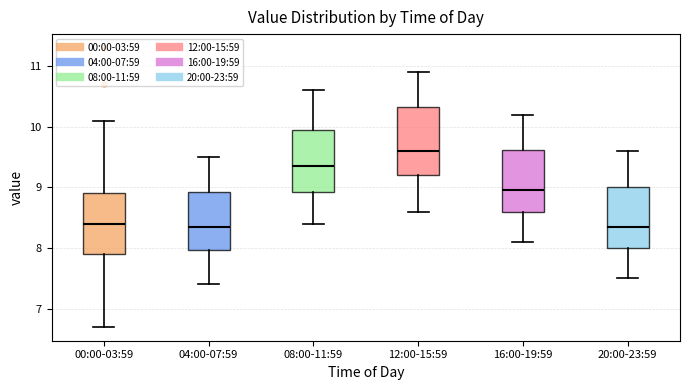

Reading left to right, read every box against the y-axis: the position of its median line, the range the box covers, and the ends of its whiskers. The values are not printed on the chart, so give them approximately, as read against the axis.

00:00-03:59: median 8.4, box 7.9 to 8.9, whiskers 6.7 to 10.1
04:00-07:59: median 8.4, box 8.0 to 8.9, whiskers 7.4 to 9.5
08:00-11:59: median 9.4, box 8.9 to 10.0, whiskers 8.4 to 10.6
12:00-15:59: median 9.6, box 9.2 to 10.3, whiskers 8.6 to 10.9
16:00-19:59: median 9.0, box 8.6 to 9.6, whiskers 8.1 to 10.2
20:00-23:59: median 8.4, box 8.0 to 9.0, whiskers 7.5 to 9.6